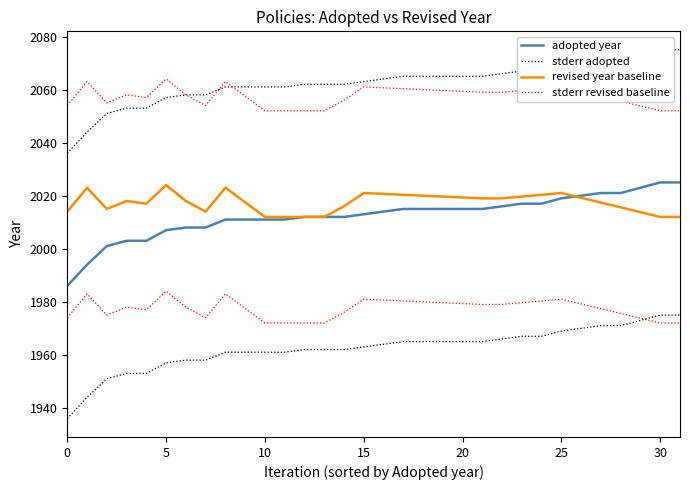

What is the maximum value shown in the chart?

2075.0